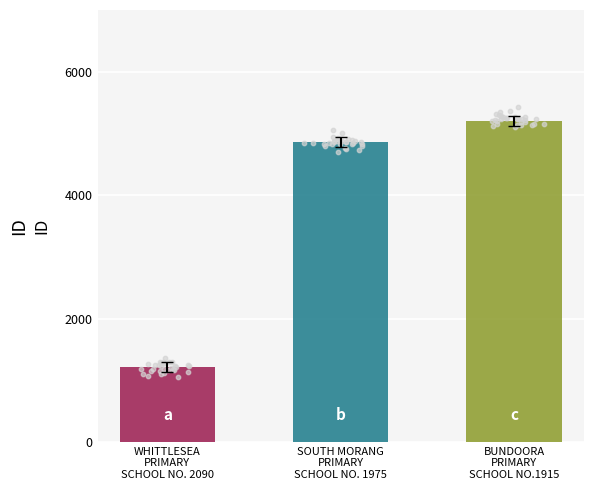

What is the ratio of the value at WHITTLESEA
PRIMARY
SCHOOL NO. 2090 to the value at SOUTH MORANG
PRIMARY
SCHOOL NO. 1975?

0.3